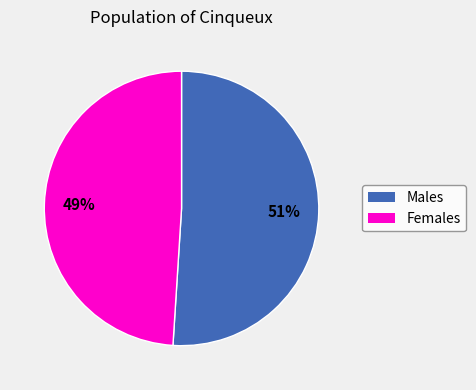

Does any single category account for the majority?

Yes